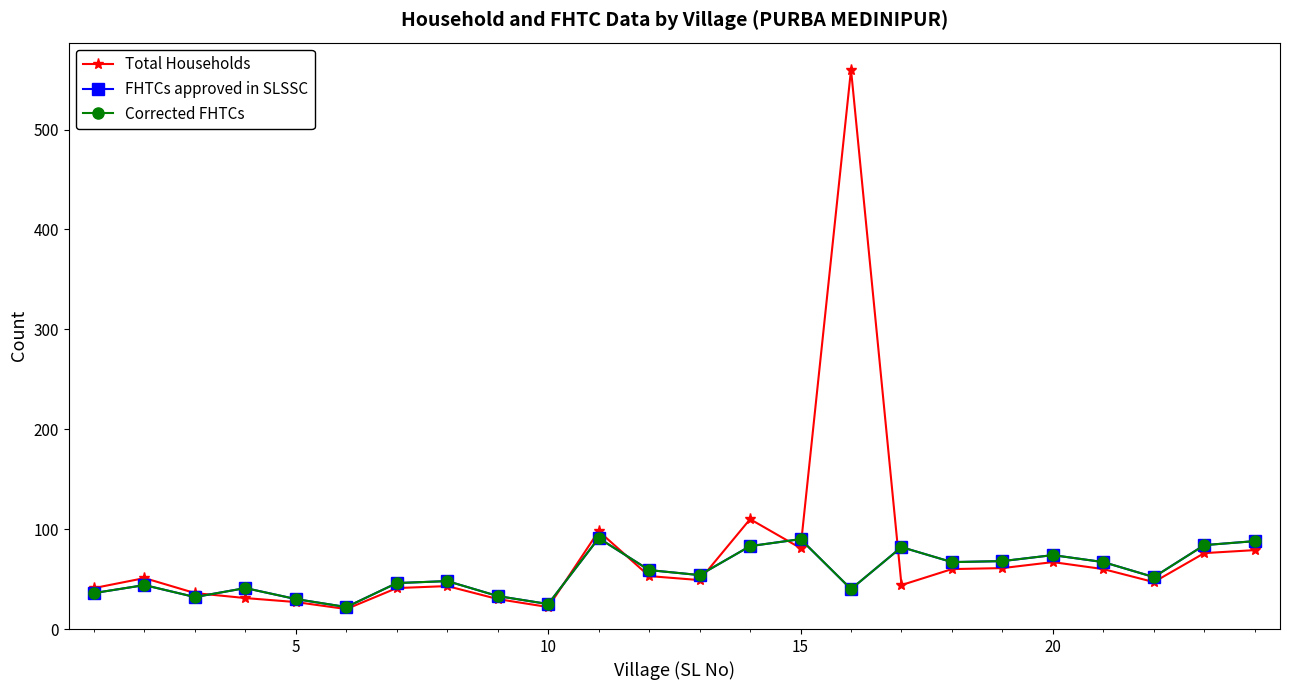

Is this an area chart (filled region under the line)?

No